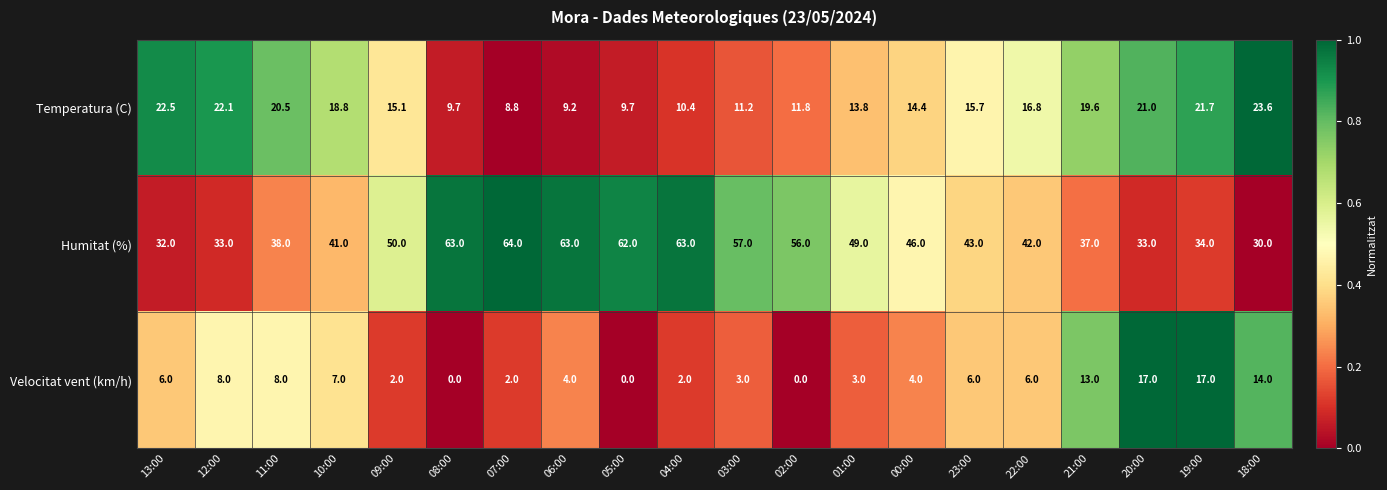

How many series are shown in this chart?

3